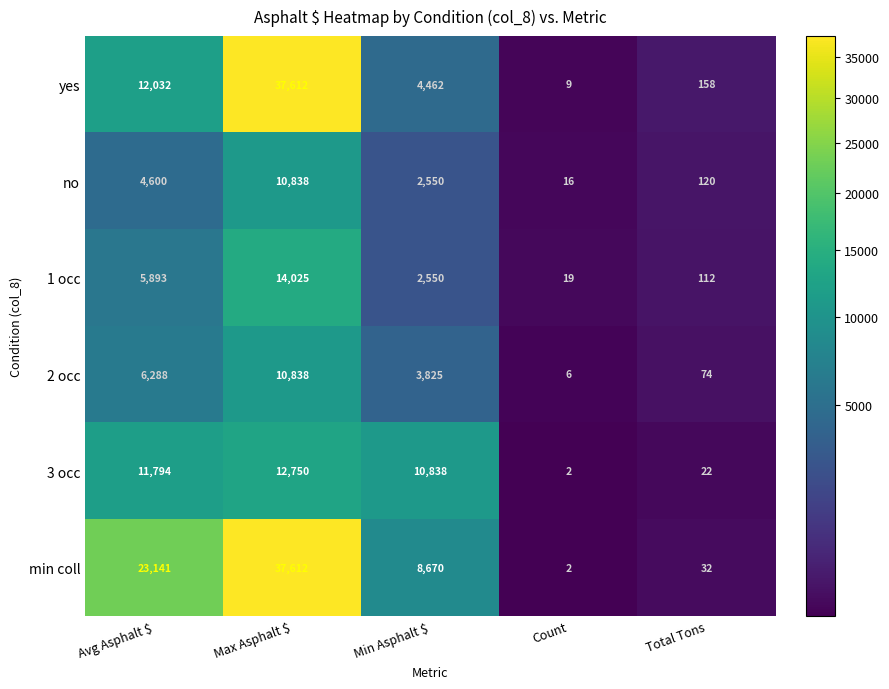

What is the sum of the 2 occ values at Avg Asphalt $ and Count?

6294